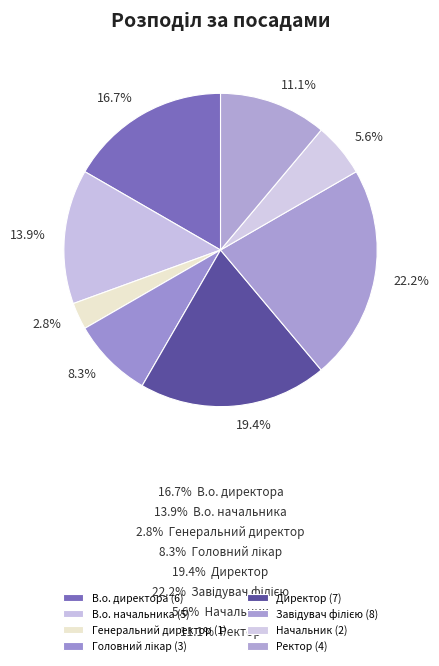

How many segments does this pie chart have?

8